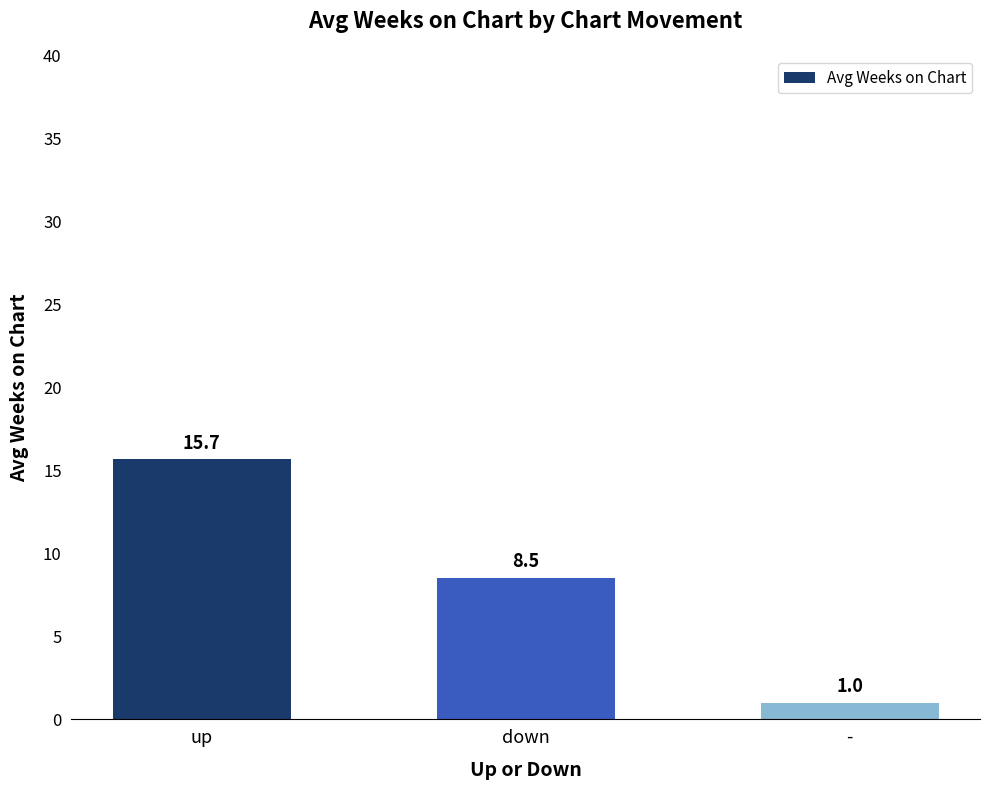

Which label corresponds to the largest value in the chart?

up